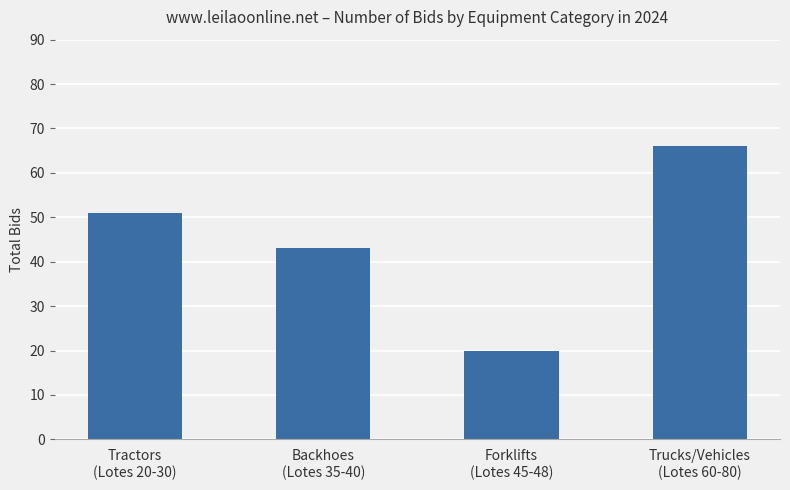

How many bars are there in total?

4